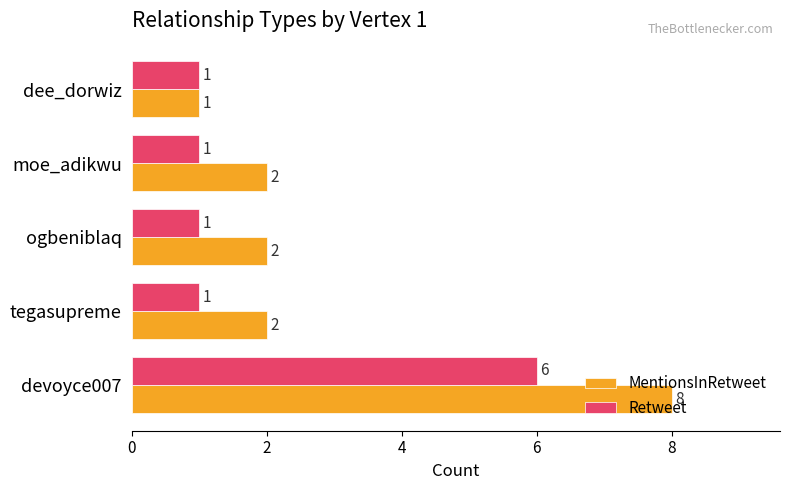

How many MentionsInRetweet values are between 2 and 3?

3